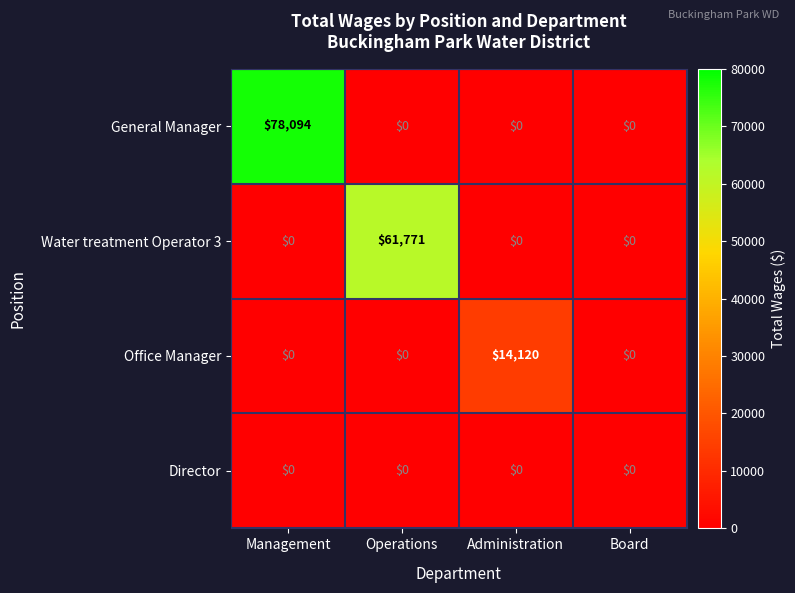

Reading left to right, transcribe all the data shown in this chart.

General Manager: Management=78094	Operations=0	Administration=0	Board=0
Water treatment Operator 3: Management=0	Operations=61771	Administration=0	Board=0
Office Manager: Management=0	Operations=0	Administration=14120	Board=0
Director: Management=0	Operations=0	Administration=0	Board=0